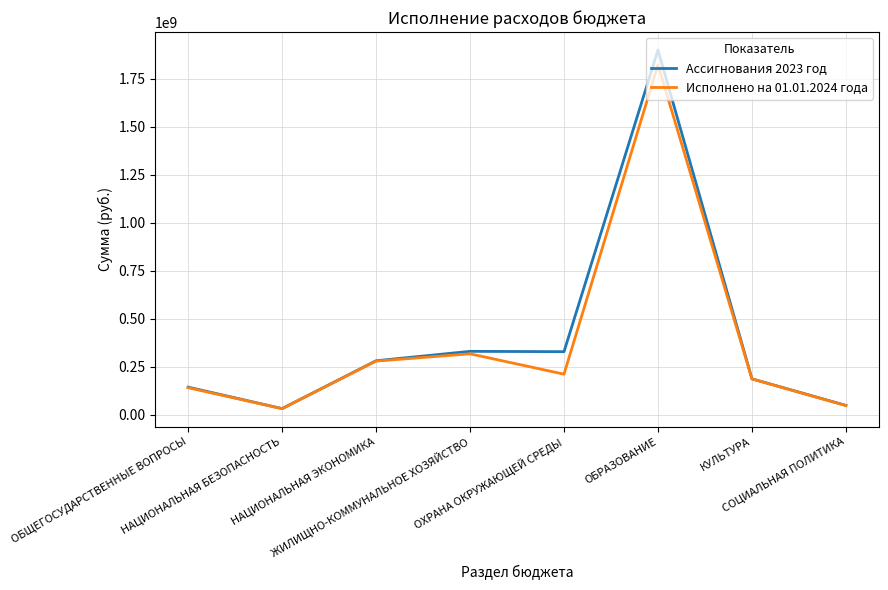

List the series in order of their overall mean, lowest first.

Исполнено на 01.01.2024 года, Ассигнования 2023 год